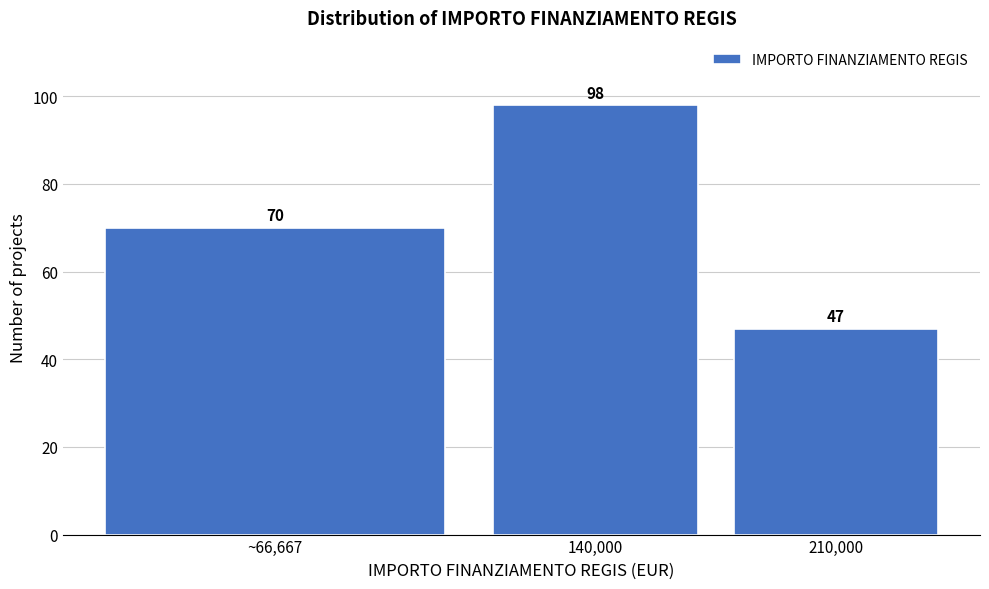

Reading right to left, what are all the values shown in this chart?

210,000=47	140,000=98	~66,667=70